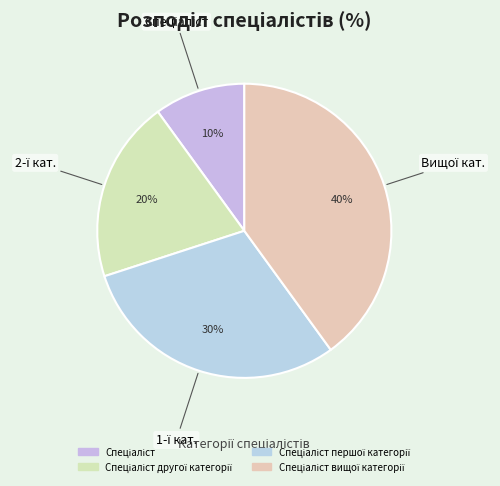

Does any single category account for the majority?

No